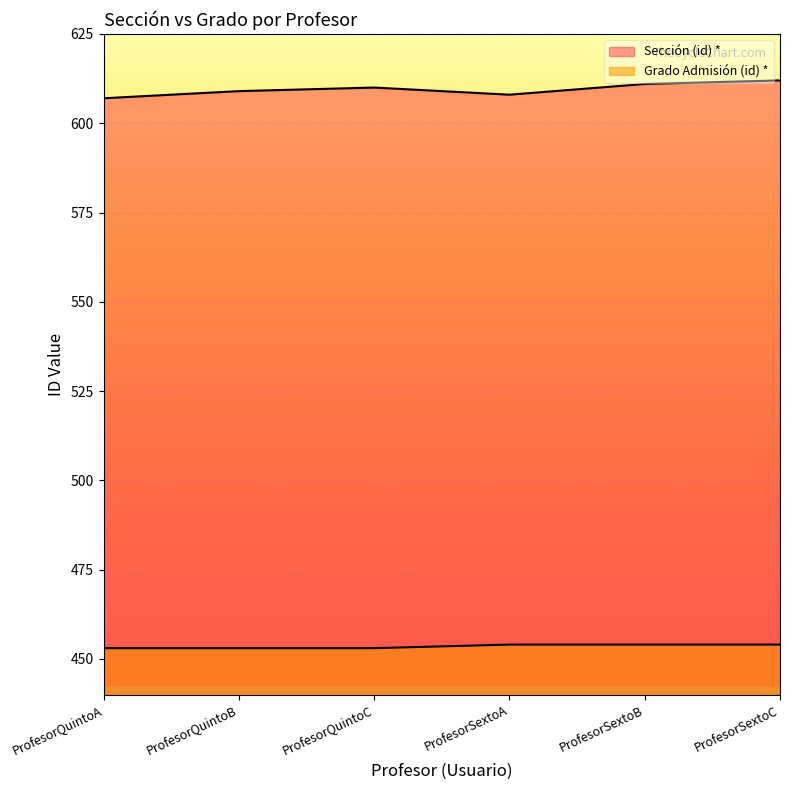

Between ProfesorQuintoB and ProfesorSextoC, which series saw the biggest shift?

Sección (id) *